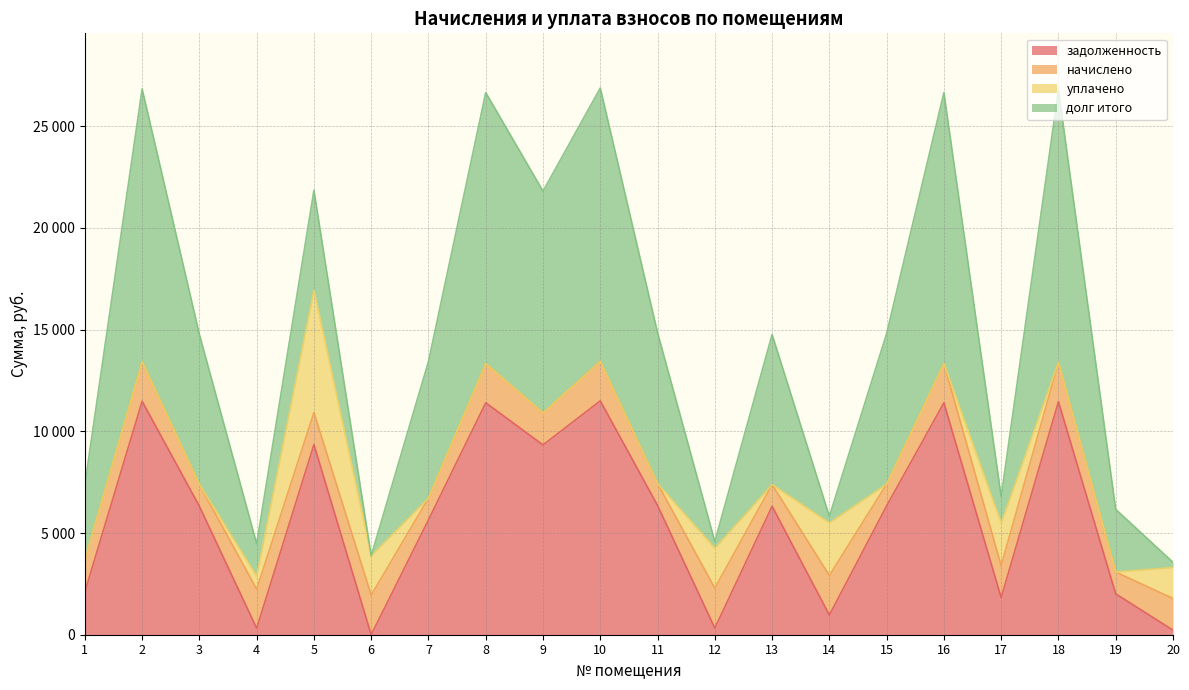

List the series in order of their peak value, highest first.

долг итого, задолженность, уплачено, начислено